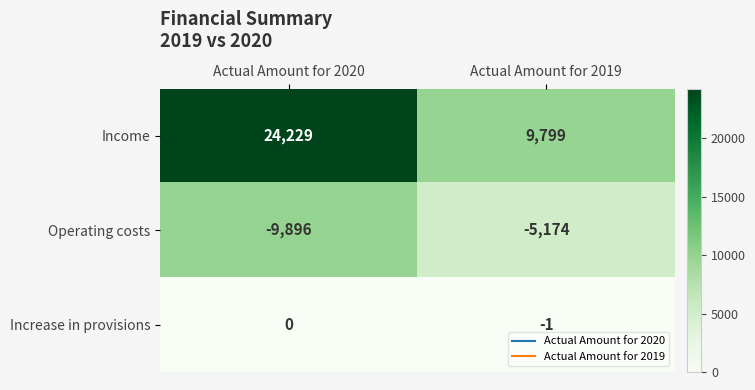

Reading right to left, list all the values displayed in this chart.

Income: Actual Amount for 2019=9799	Actual Amount for 2020=24229
Operating costs: Actual Amount for 2019=-5174	Actual Amount for 2020=-9896
Increase in provisions: Actual Amount for 2019=-1	Actual Amount for 2020=0